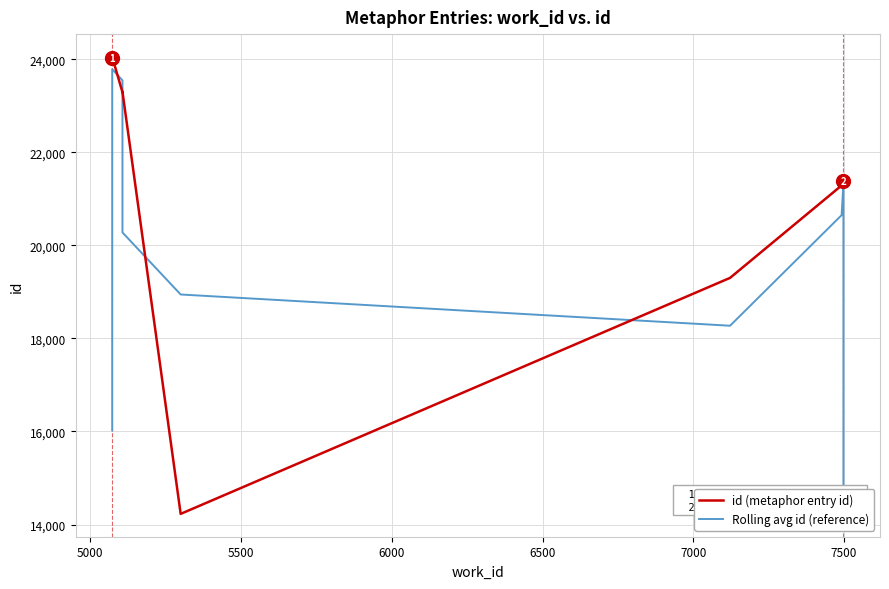

True or false: id (metaphor entry id) and Rolling avg id (reference) cross at least once.

True